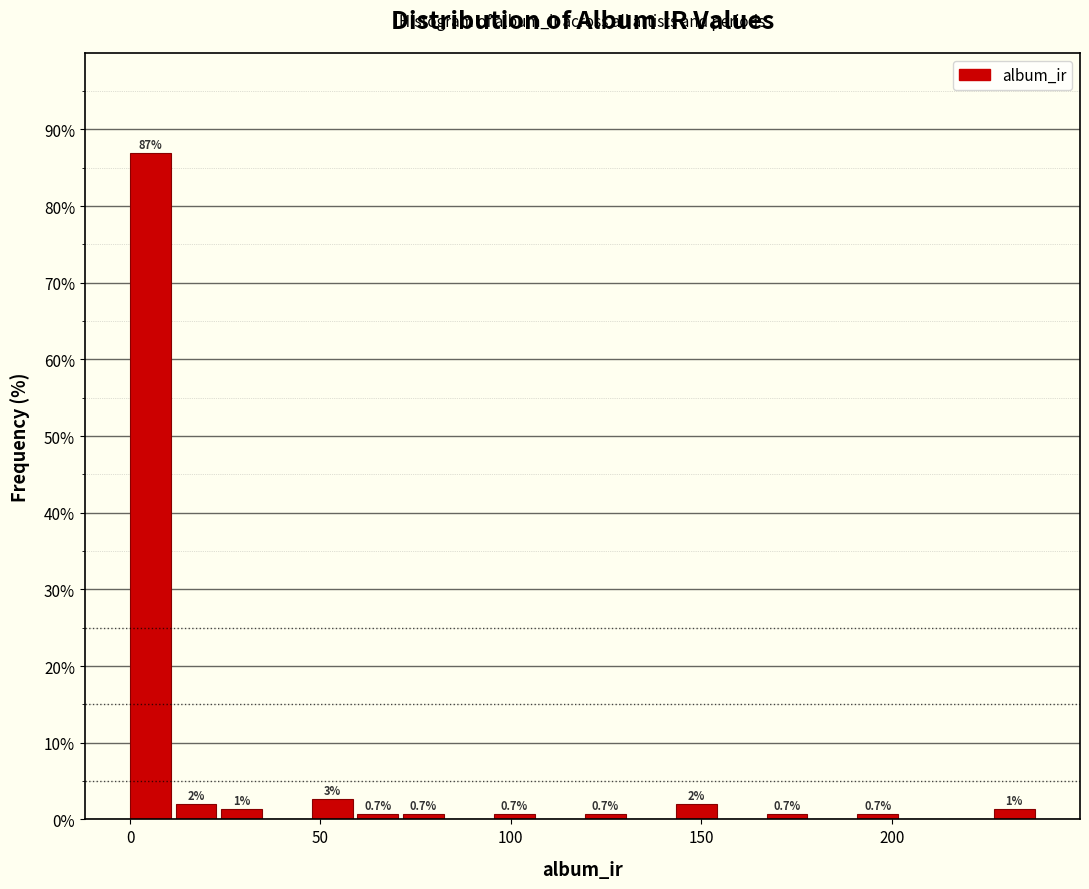

Read against the x-axis, roughly where is the centre of the tallest bar?

5